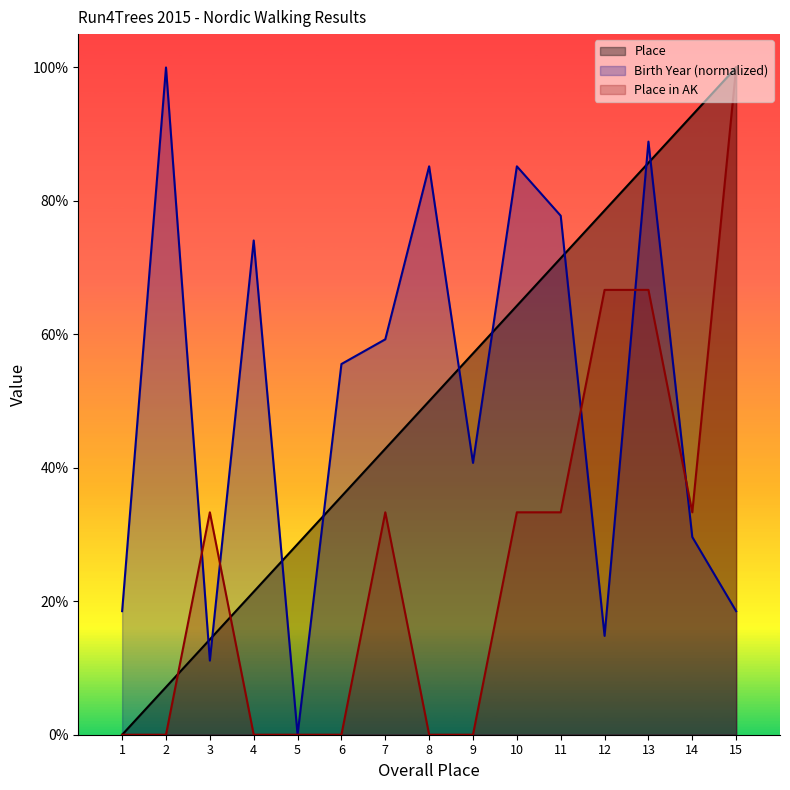

Is it true that Place equals 78.6 at 12?

True